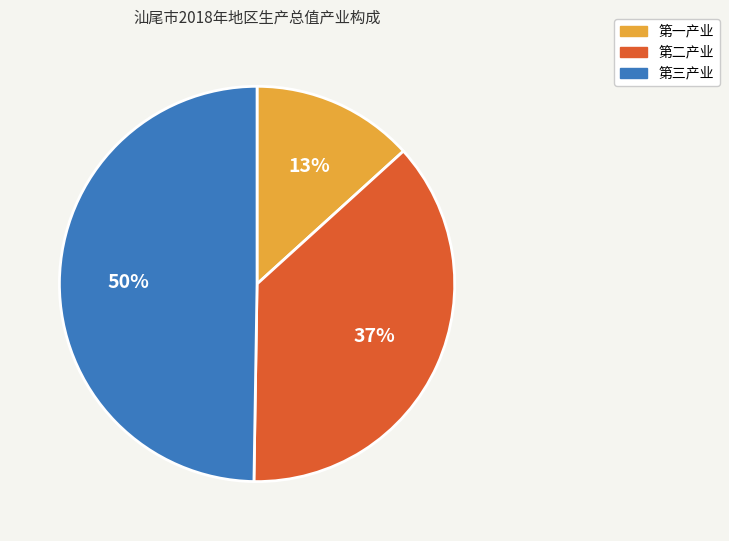

Which slice is the largest?

第三产业